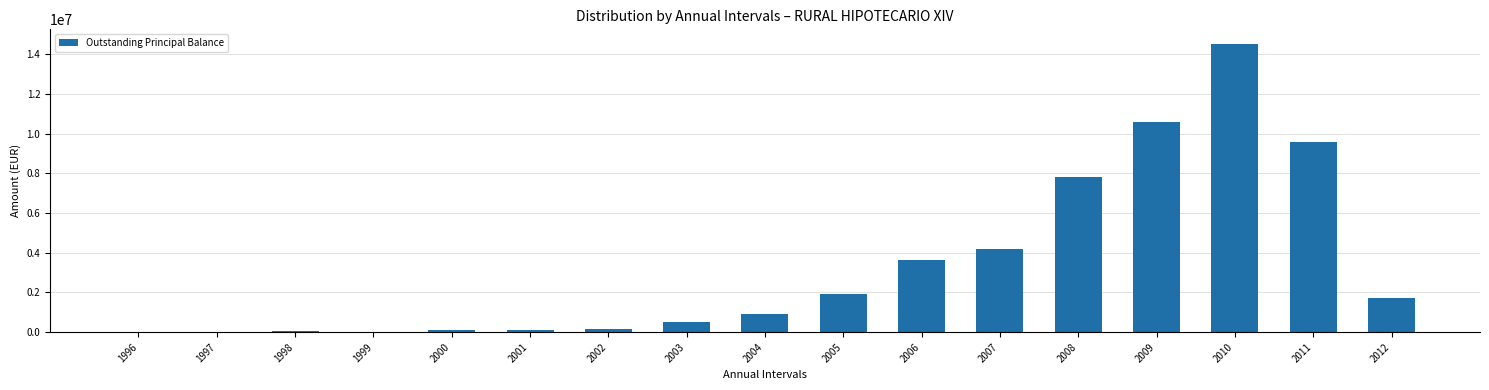

Is it true that the value at 2003 is 523930.7?

True